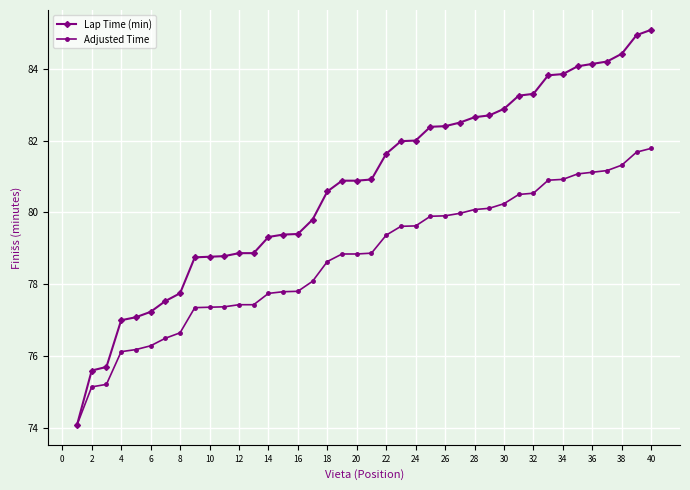

What is the value of the Lap Time (min) point at the 36th from the left?

84.1